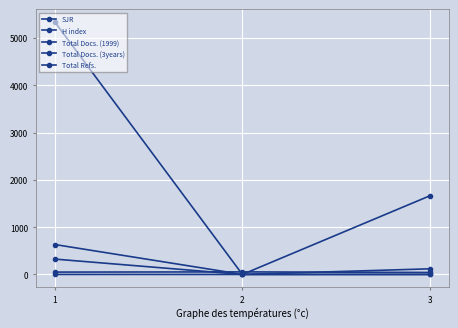

The value of SJR at 3 is 0.1. True or false?

True